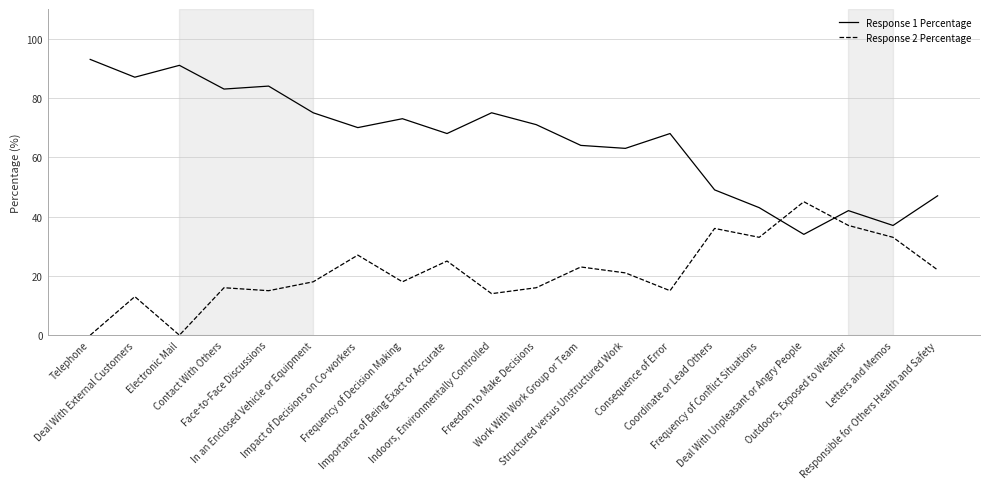

Reading left to right, list all the values displayed in this chart.

Response 1 Percentage: 93	87	91	83	84	75	70	73	68	75	71	64	63	68	49	43	34	42	37	47
Response 2 Percentage: 0	13	0	16	15	18	27	18	25	14	16	23	21	15	36	33	45	37	33	22